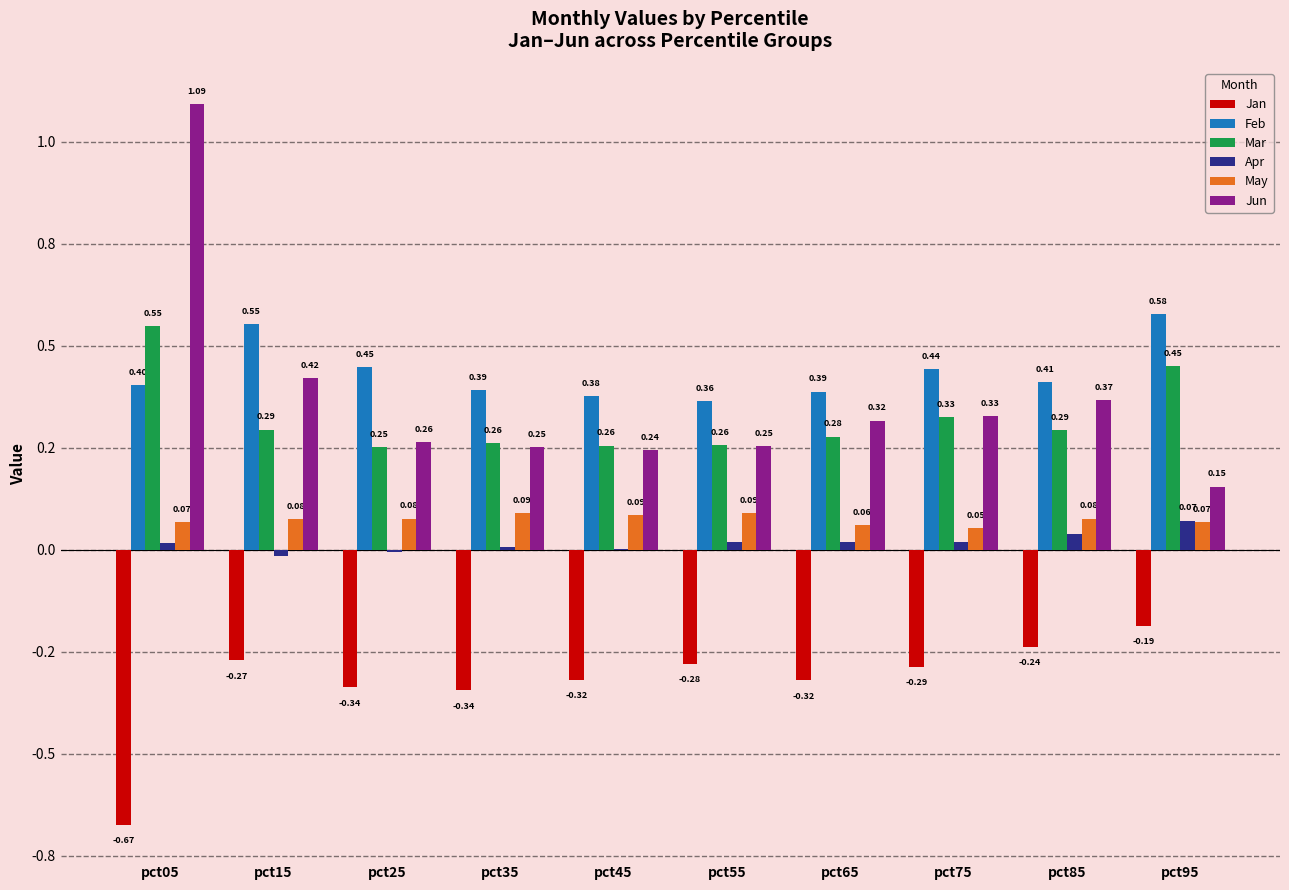

What is the total value across all series at pct15?

1.1